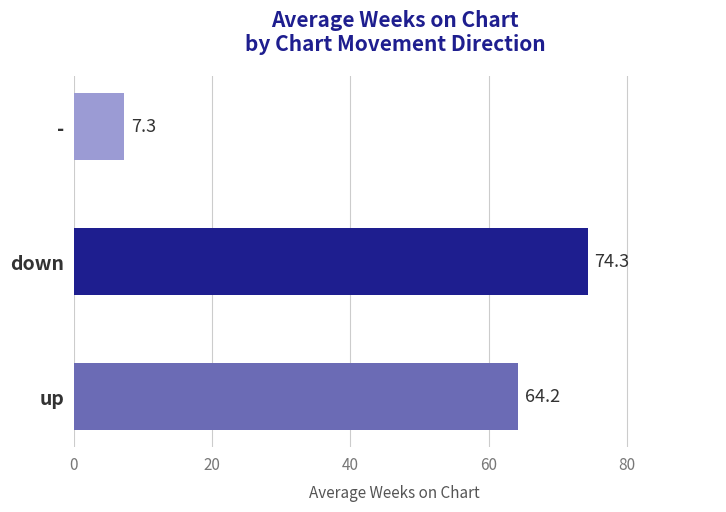

What is the change in value from up to down?

+10.1